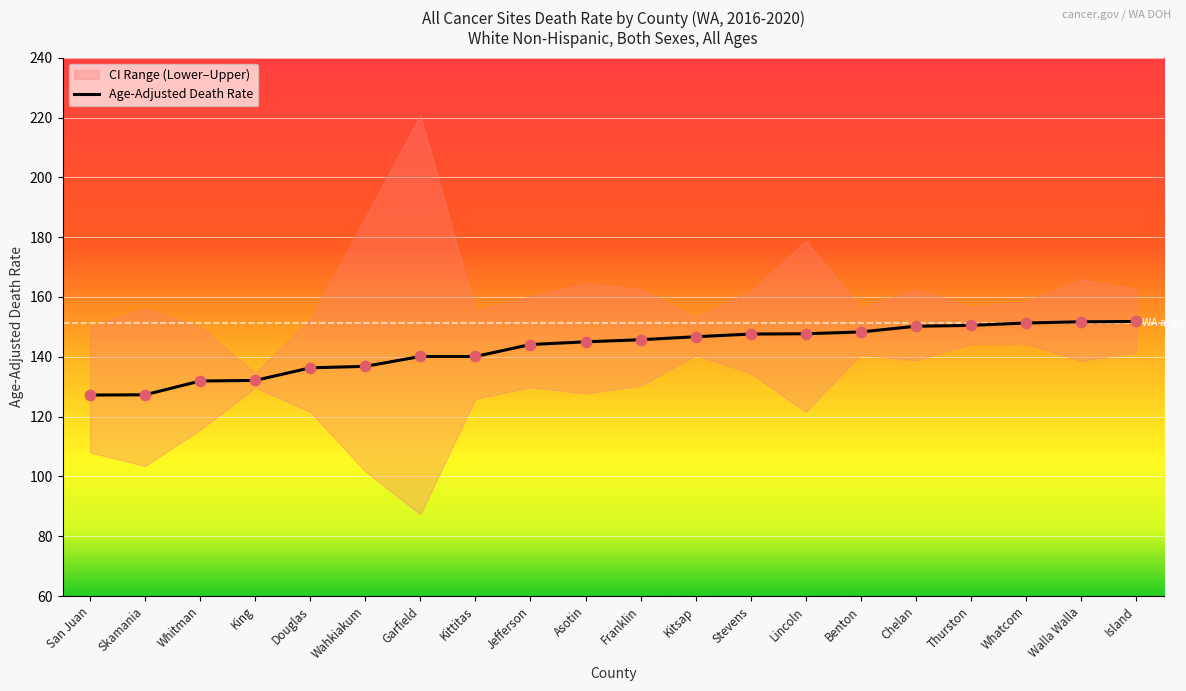

What is the change in value from Wahkiakum to Kitsap?

+9.9